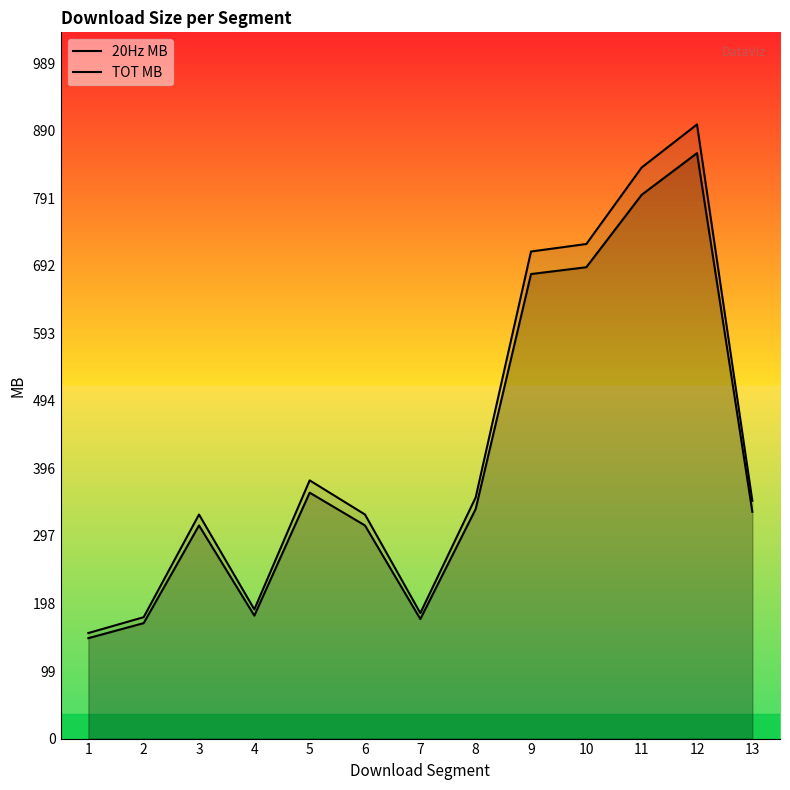

Reading left to right, transcribe all the data shown in this chart.

20Hz MB: 1=147.0	2=169.0	3=312.0	4=180.0	5=360.0	6=312.0	7=175.0	8=336.0	9=680.0	10=690.0	11=796.0	12=857.0	13=332.0
TOT MB: 1=154.5	2=177.7	3=328.0	4=189.1	5=378.0	6=328.0	7=183.7	8=353.0	9=713.0	10=724.0	11=836.0	12=899.0	13=348.0